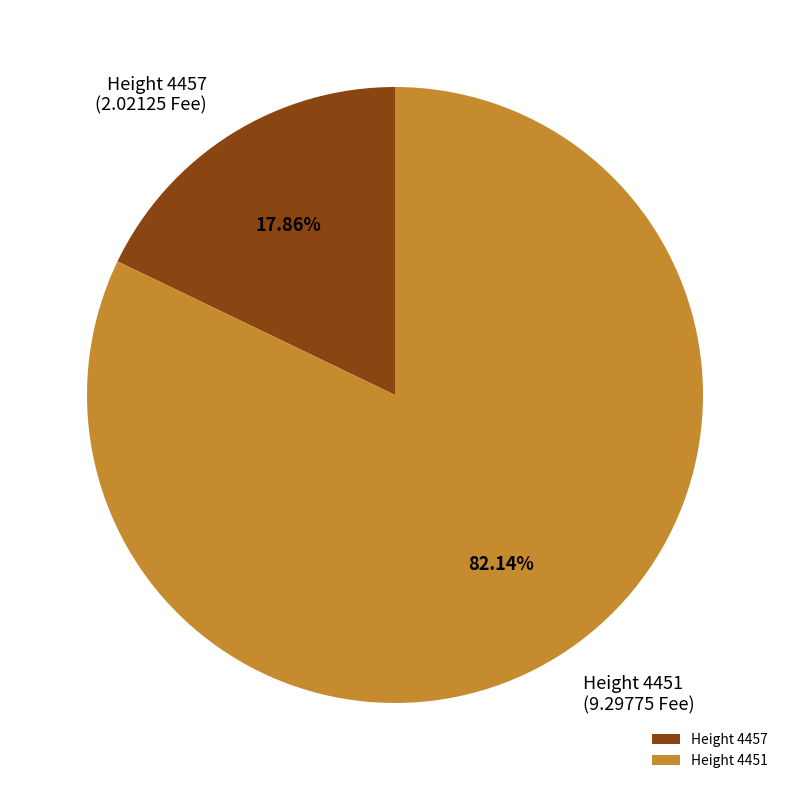

Is there a majority slice in this chart?

Yes